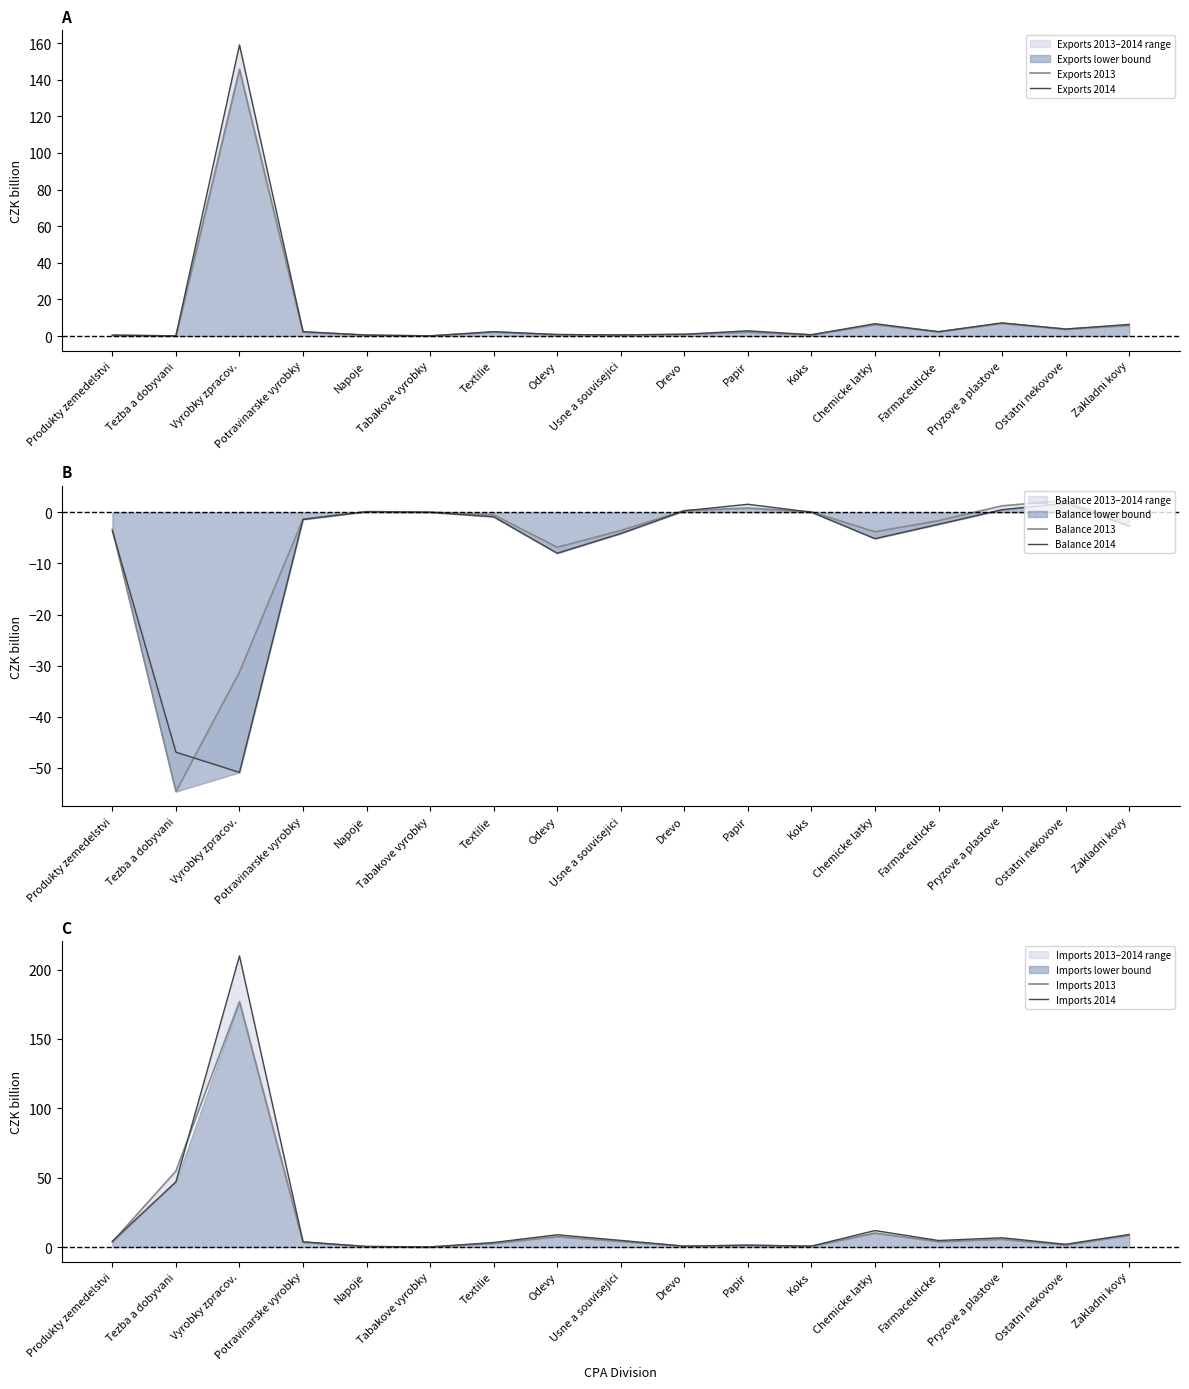

Between Napoje and Tabakove vyrobky, which is larger?

Napoje